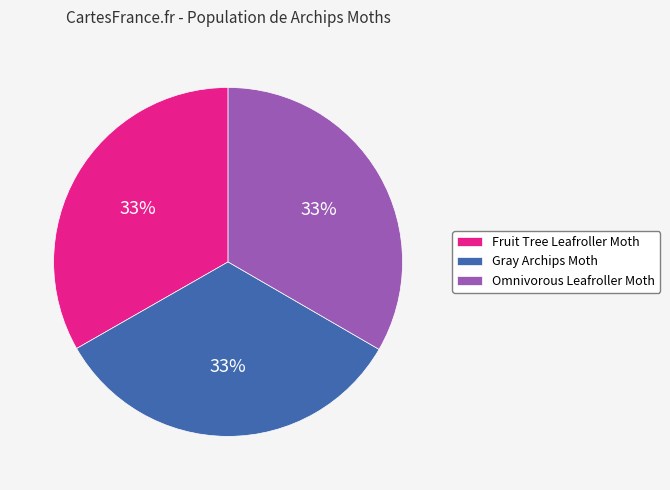

Does Gray Archips Moth account for over 50% of the chart?

No